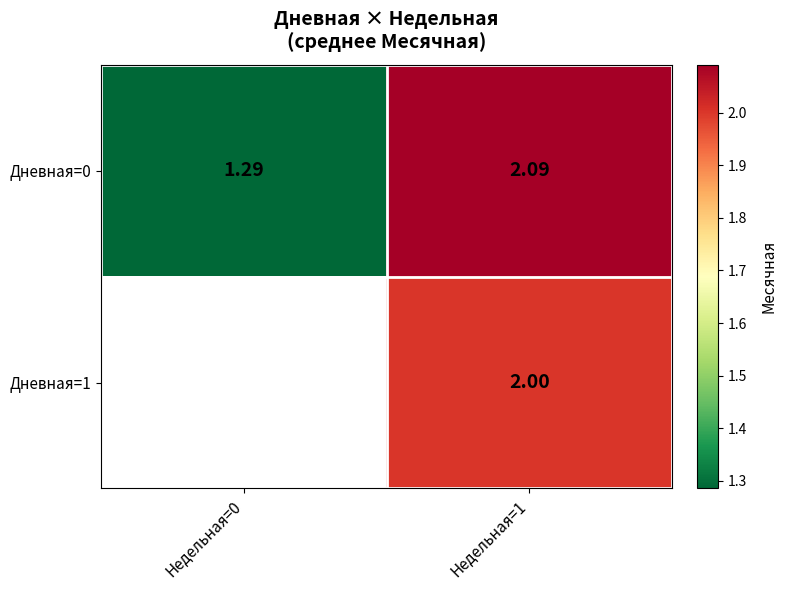

Between Недельная=0 and Недельная=1, which series saw the biggest shift?

Дневная=0